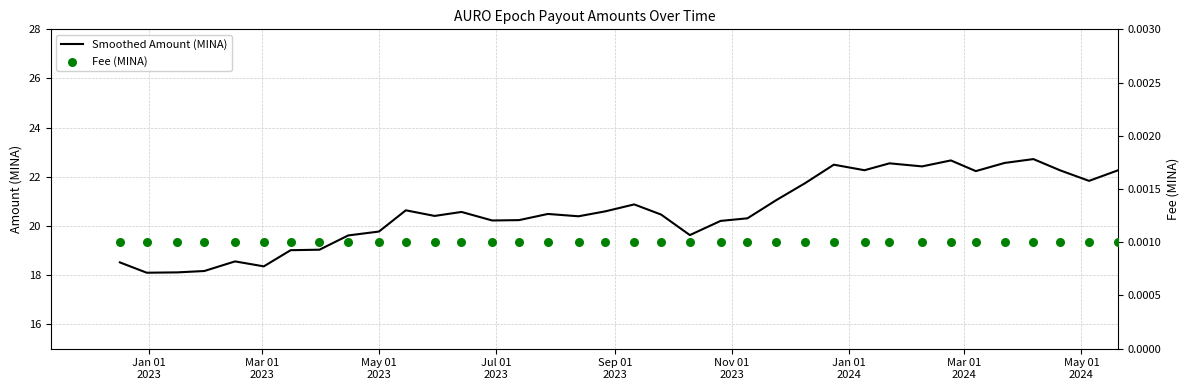

At how many categories does at least one series exceed 1?

36